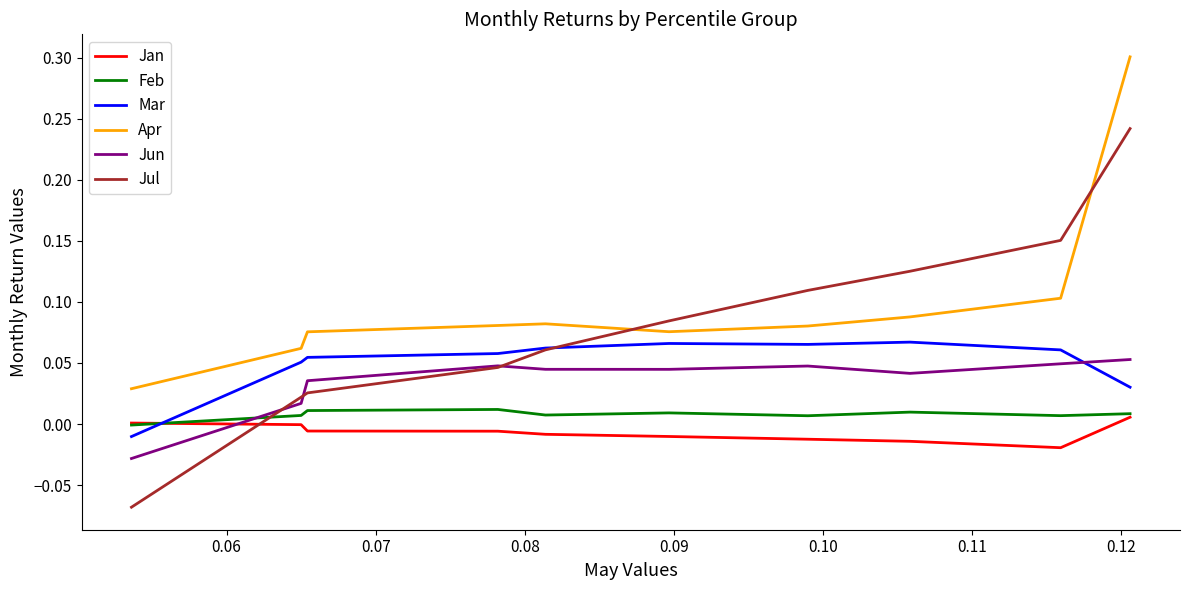

What is the greatest value displayed?

0.3